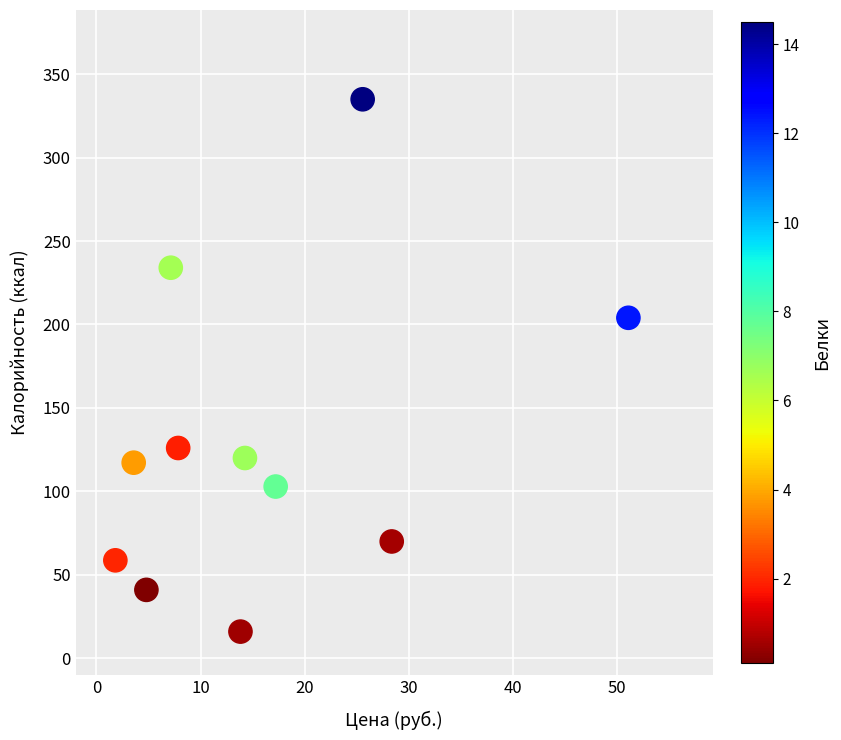

What is the average X value?

16.0